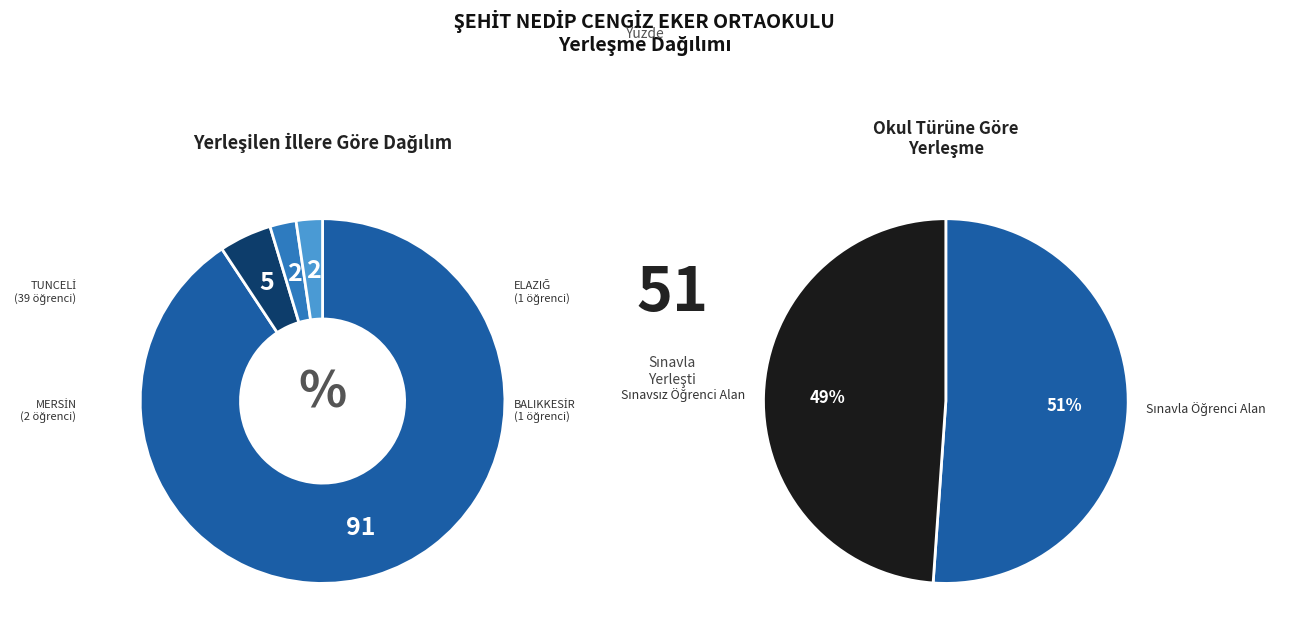

Is it true that Sınavla Öğrenci Alan is 58% of the pie?

False